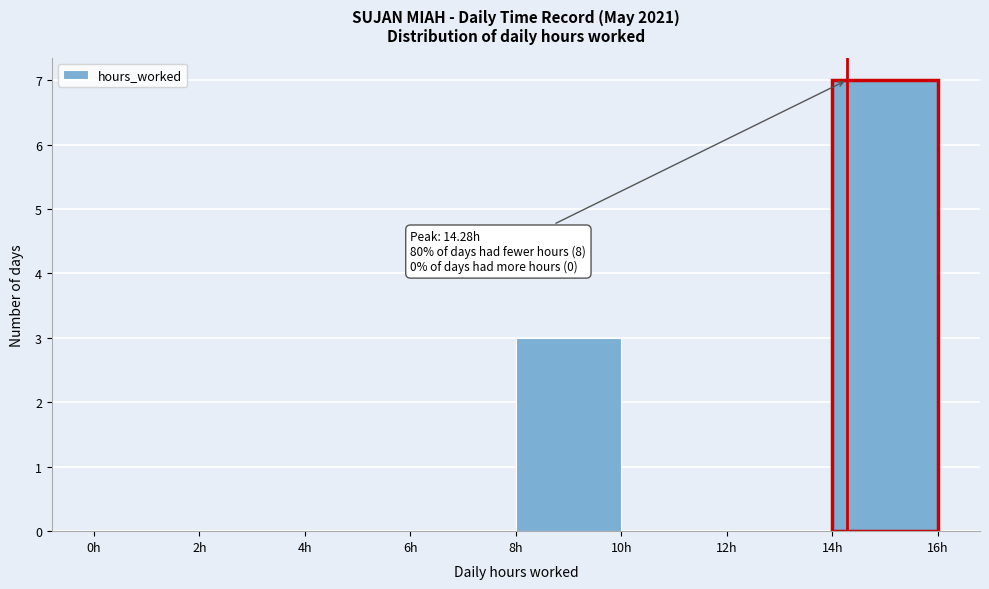

Which range on the x-axis has the tallest bar?

14 to 16